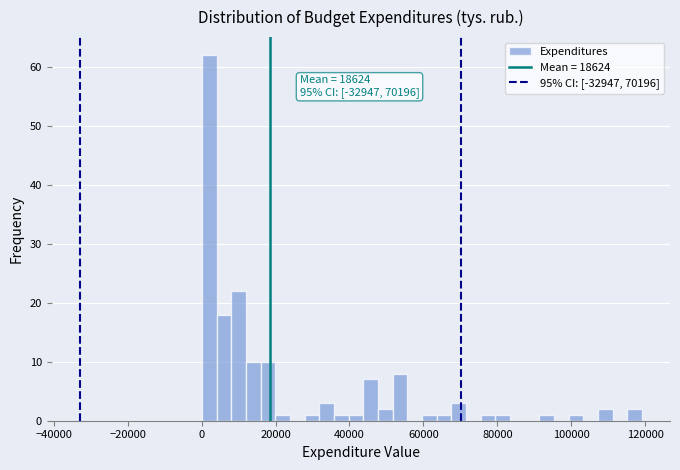

Read against the x-axis, roughly where is the centre of the tallest bar?

2000